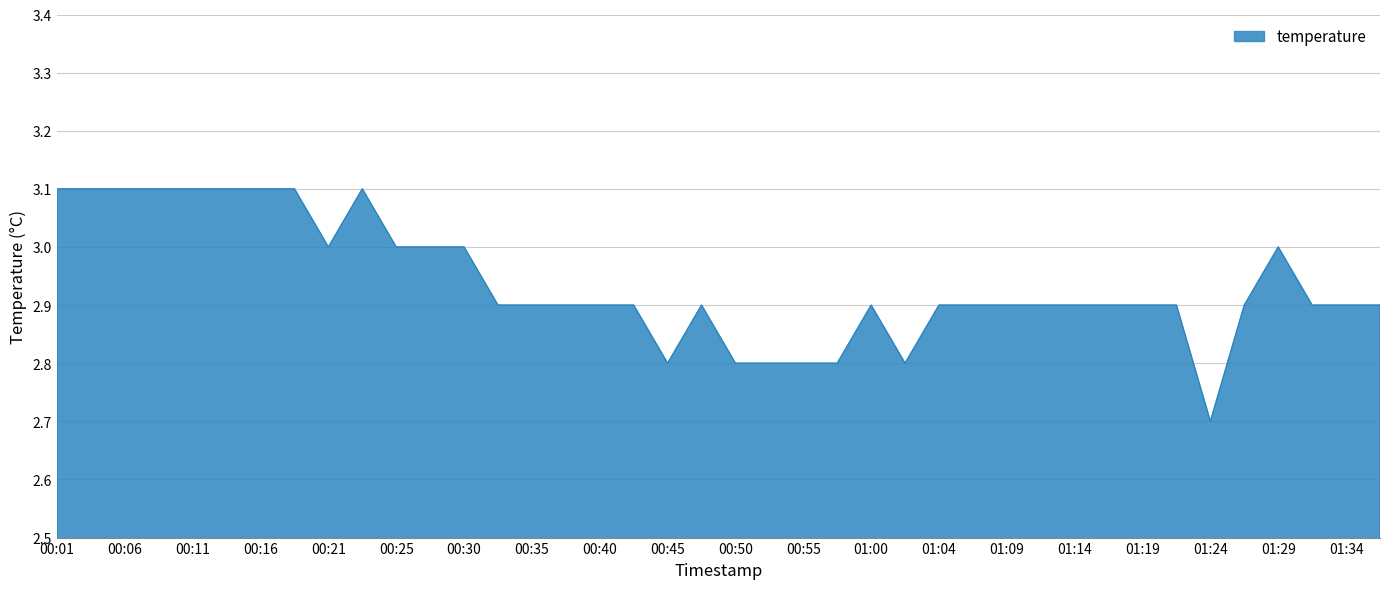

What is the minimum value shown in the chart?

2.7